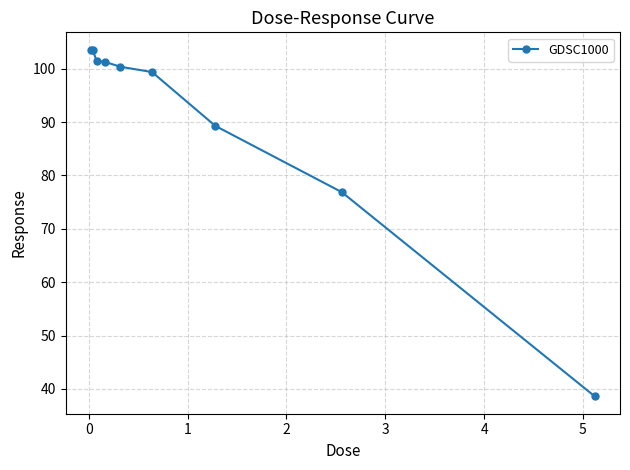

What is the minimum value shown in the chart?

38.6